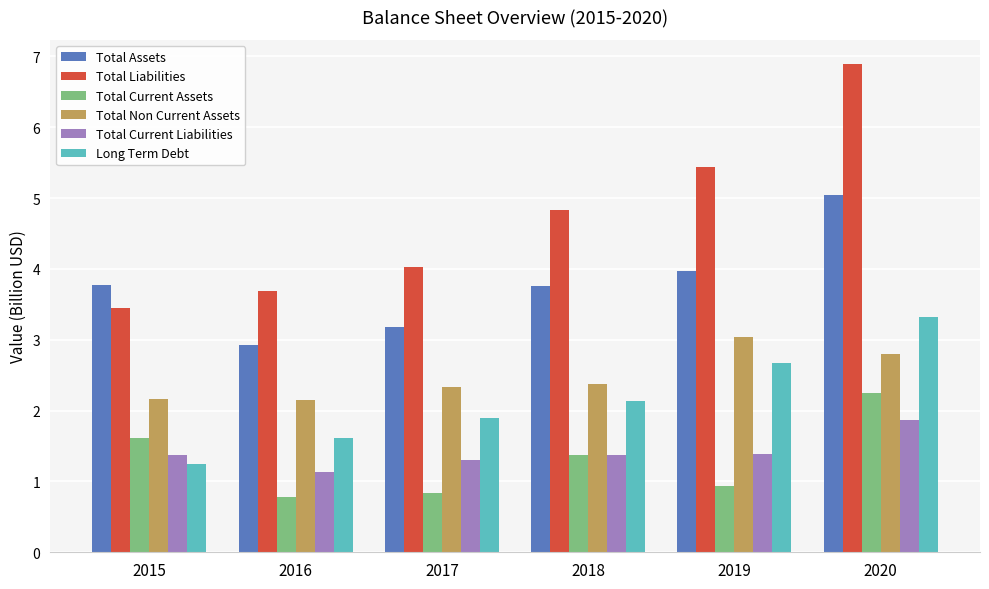

Where is Total Liabilities nearest to the value 5?

2018